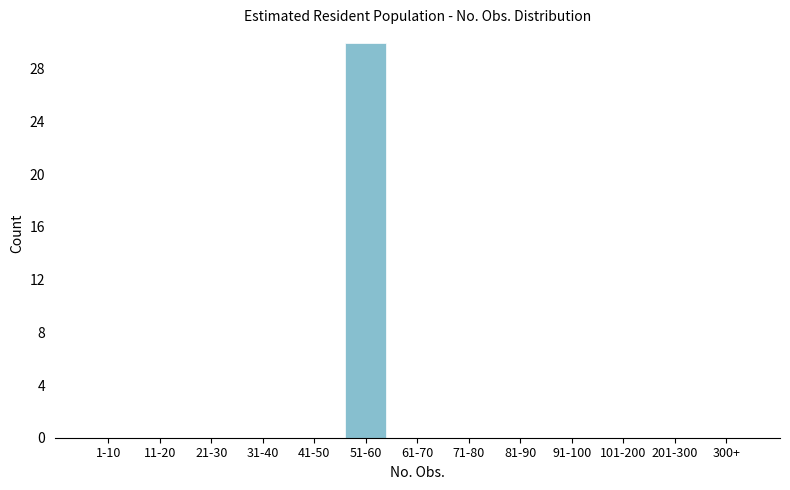

Reading right to left, extract all data points from this chart.

300+=0	201-300=0	101-200=0	91-100=0	81-90=0	71-80=0	61-70=0	51-60=30	41-50=0	31-40=0	21-30=0	11-20=0	1-10=0